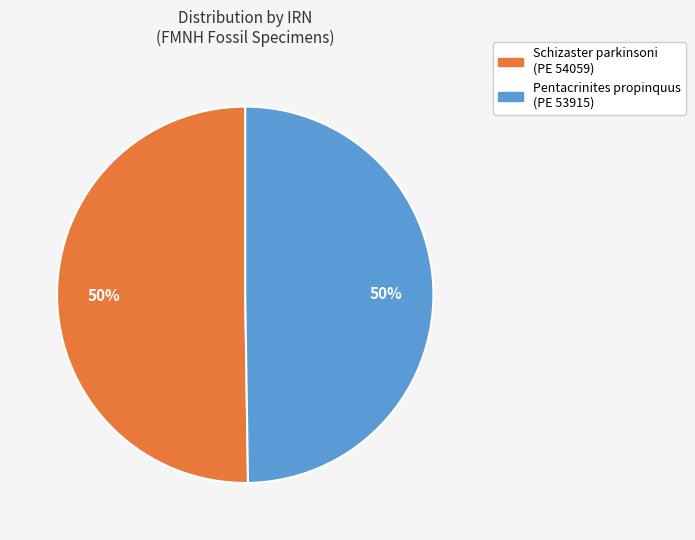

To the nearest percent, what is the average slice percentage?

50%